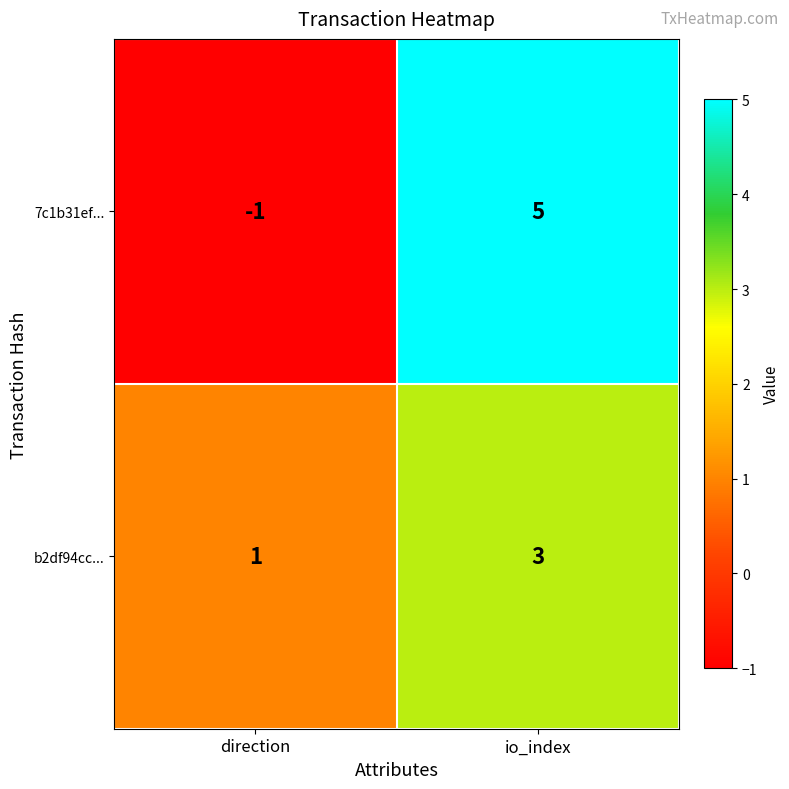

The value of 7c1b31ef... at direction is -1. True or false?

True